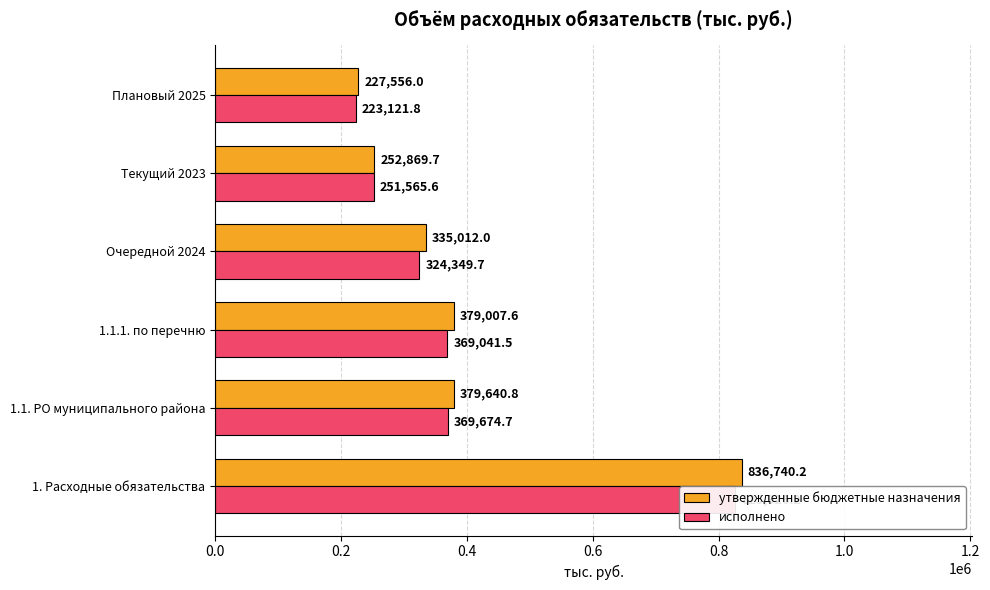

What is the sum of all утвержденные бюджетные назначения values?

2410826.3